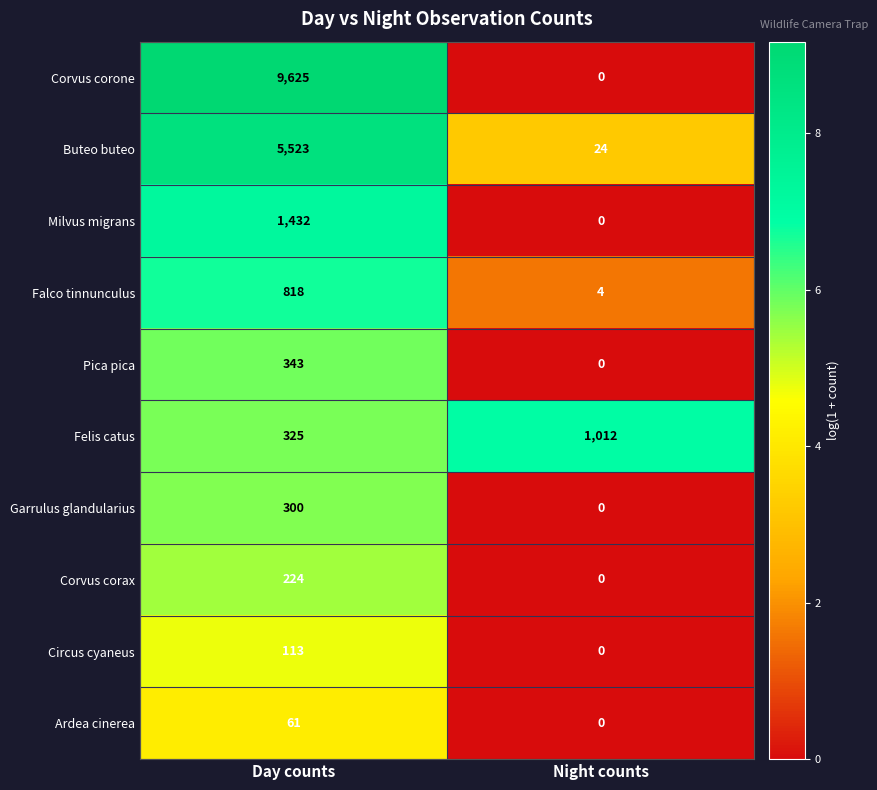

Is it true that Milvus migrans equals 0 at Night counts?

True